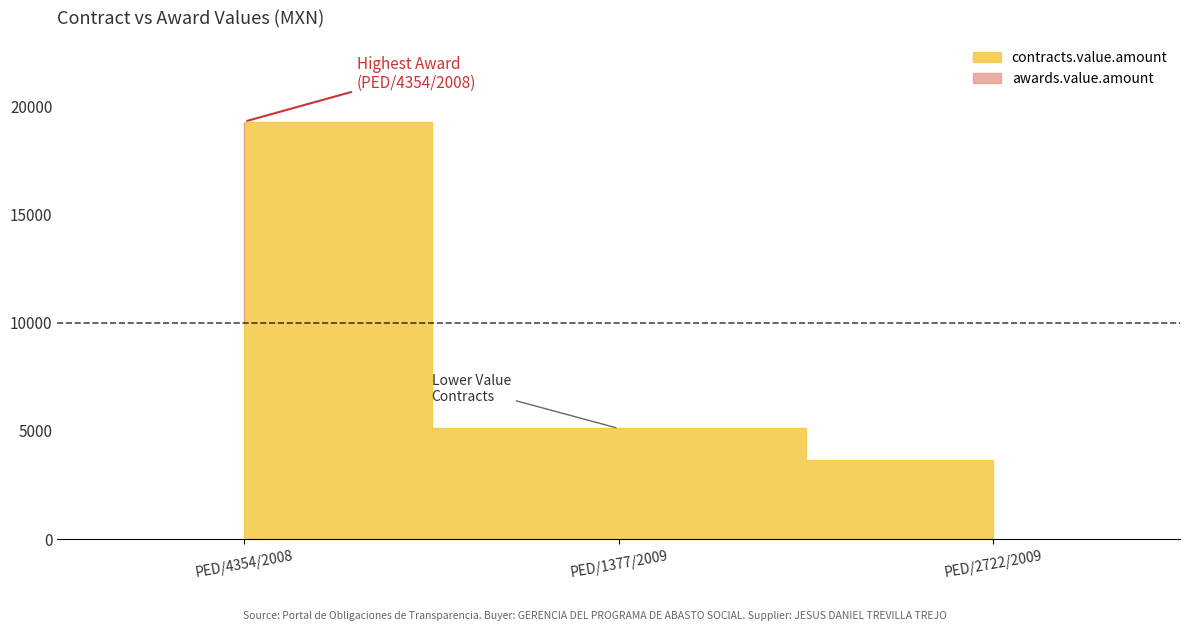

How many data points in contracts.value.amount are above 5115?

1